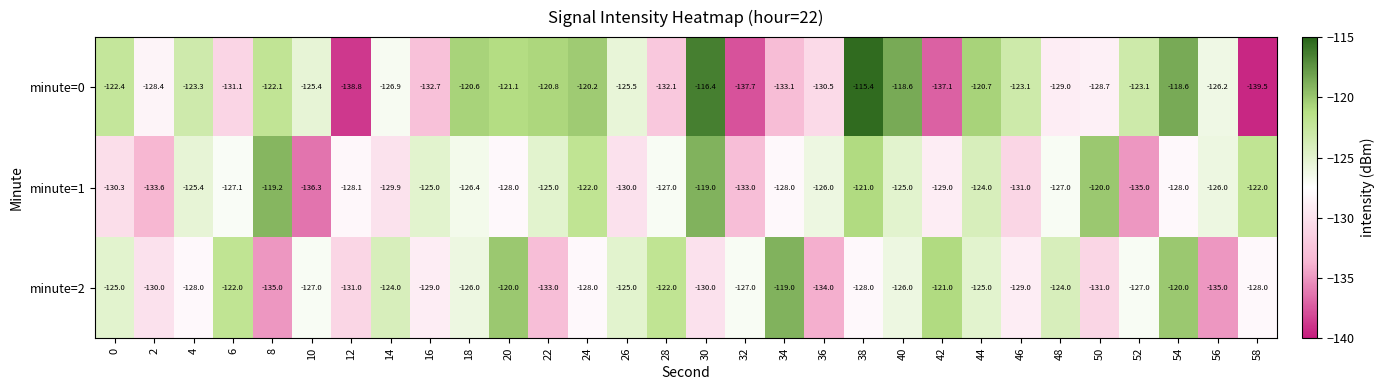

What is the difference between the maximum and minimum values in the minute=1 series?

17.3